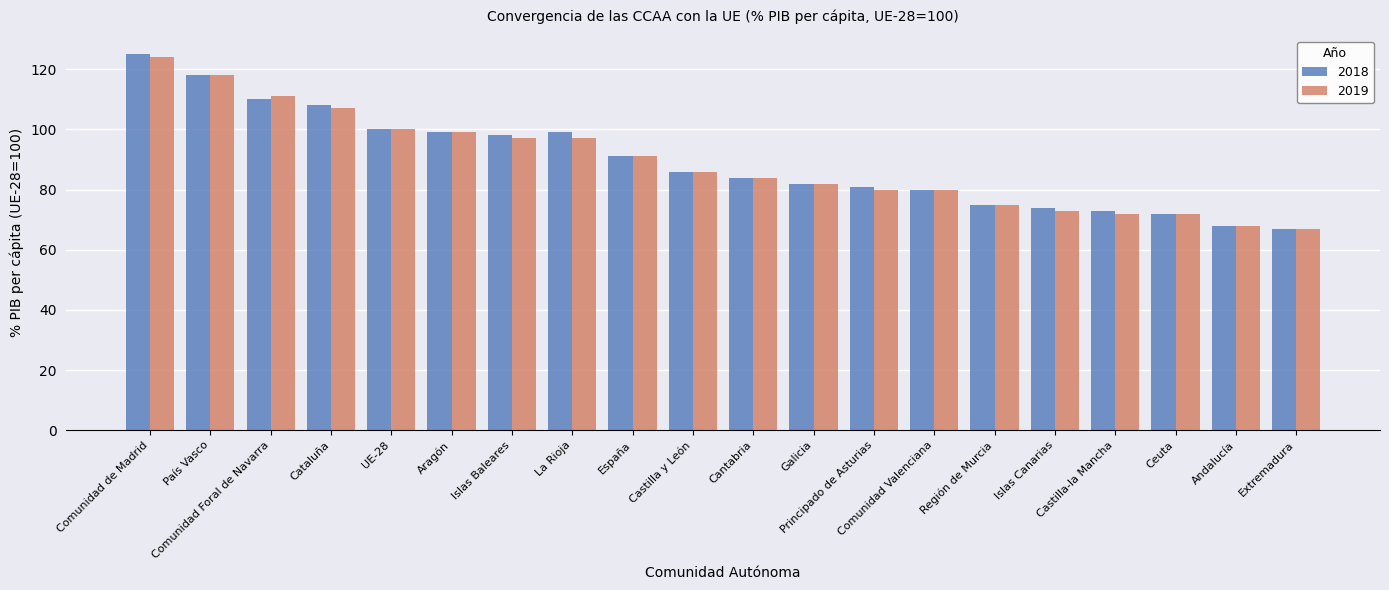

What is the value of the 2018 bar at the 7th from the left?

98